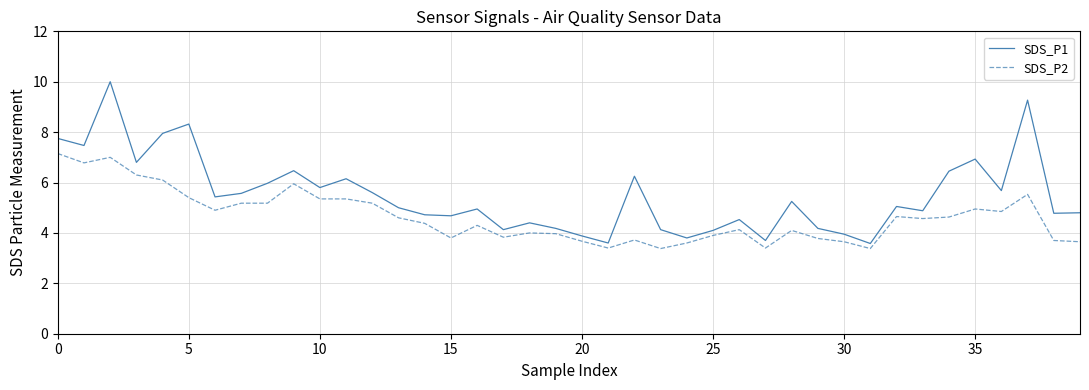

Which series has the widest spread of values?

SDS_P1